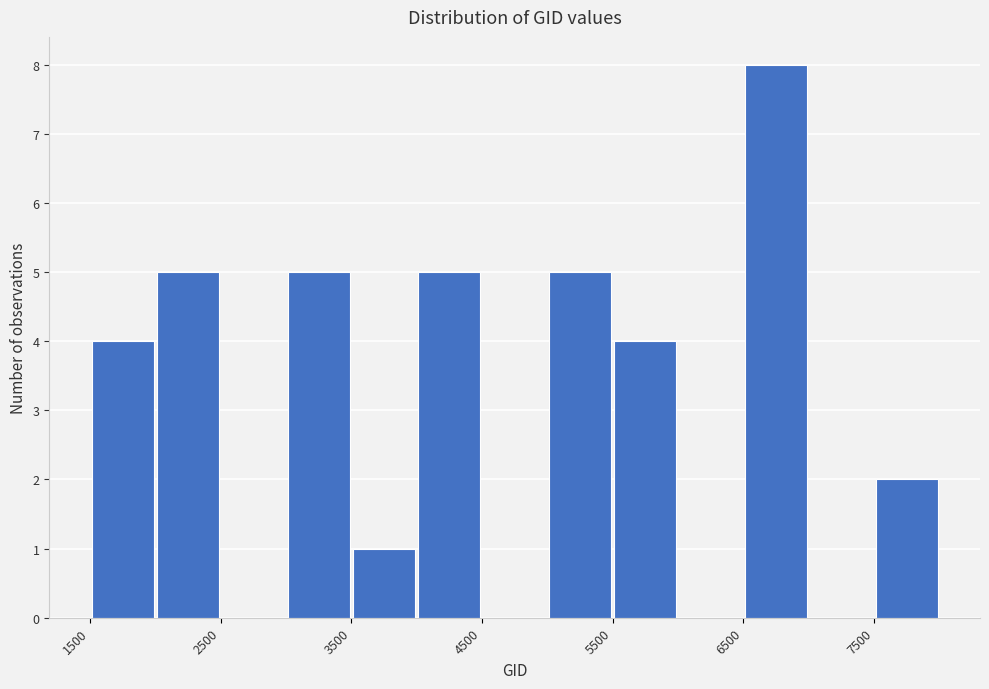

How tall is the bar that spans 5500 to 6000 on the x-axis? The values are not printed on the chart, so give them approximately, as read against the axis.

4